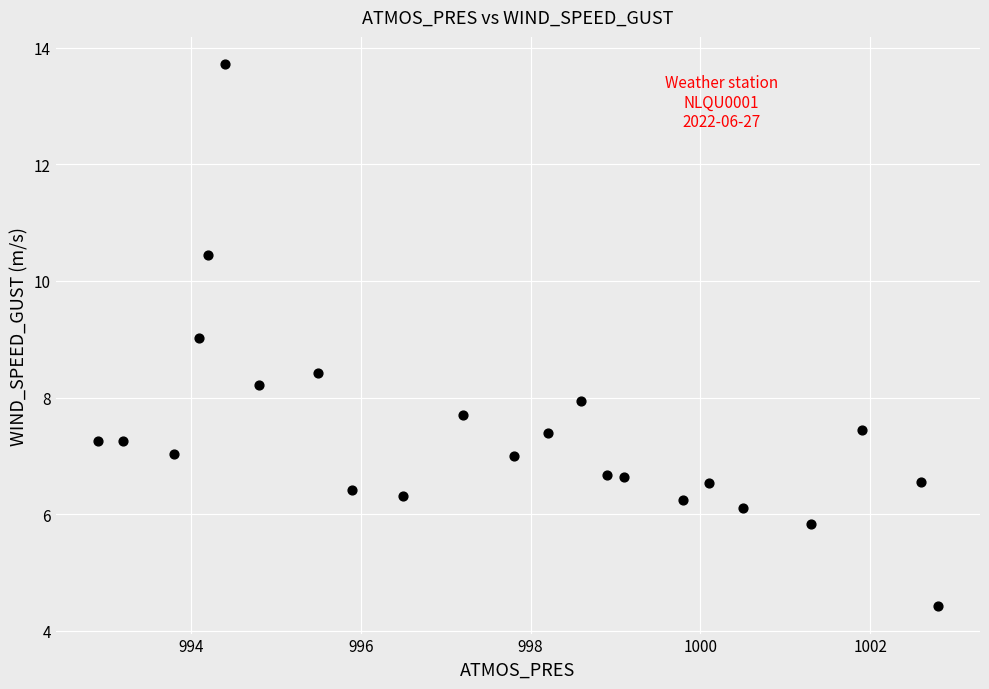

What is the range of X values (max minus min)?

9.9